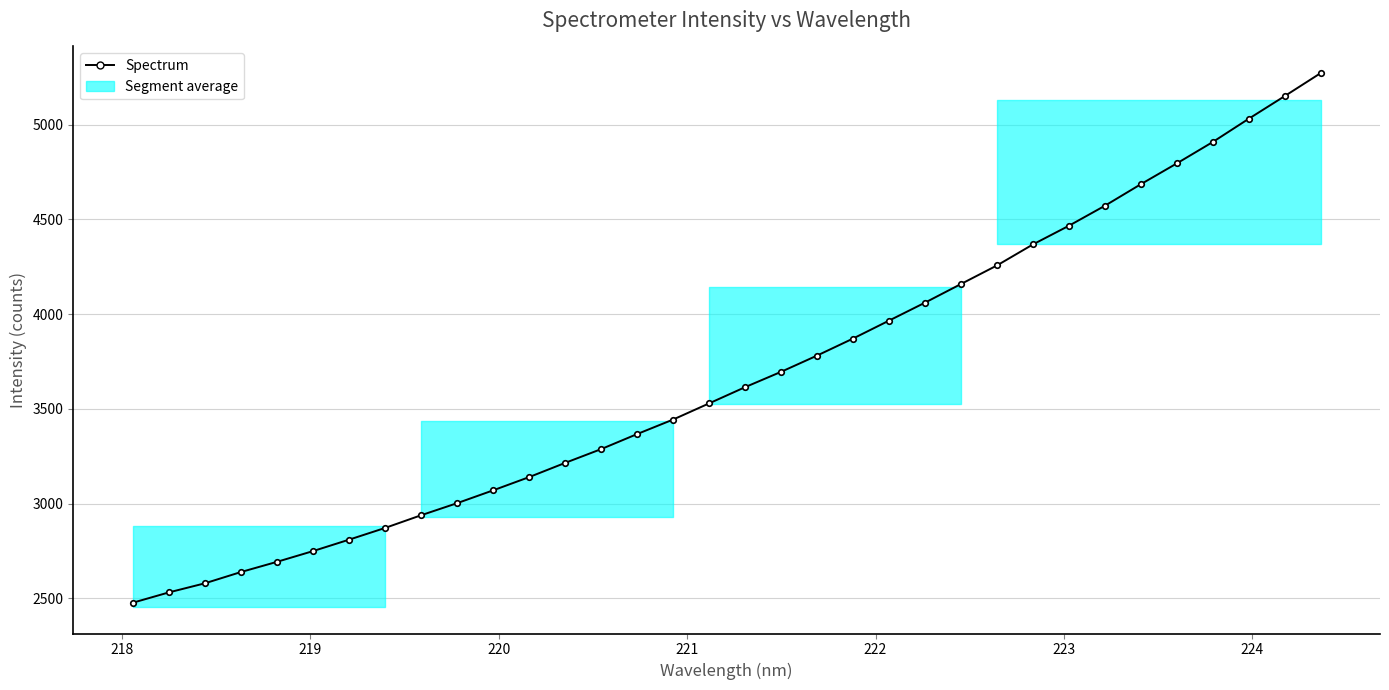

What is the smallest value displayed?

2477.0